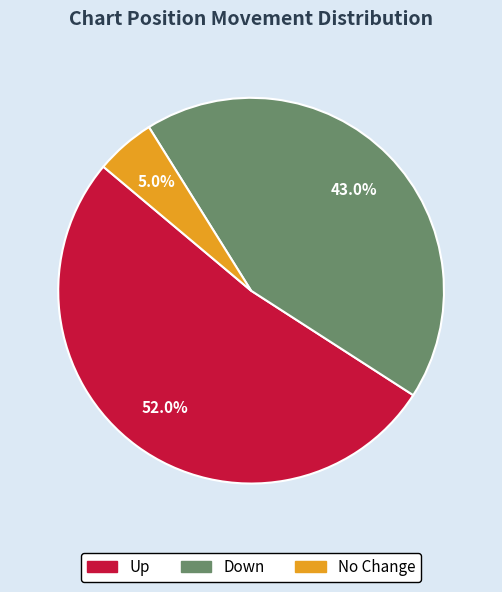

Which slice is the smallest?

No Change